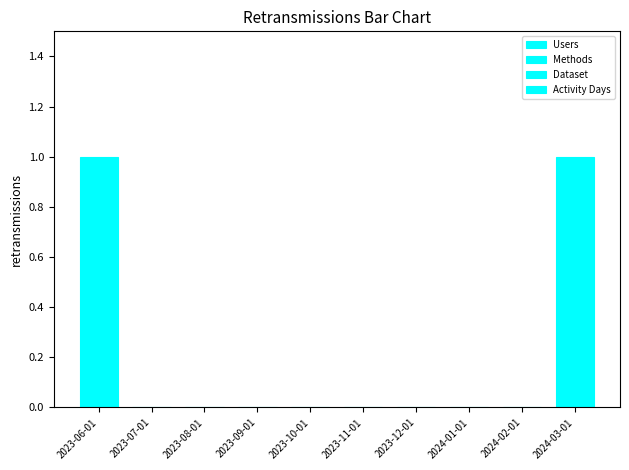

How many groups of bars are there?

10